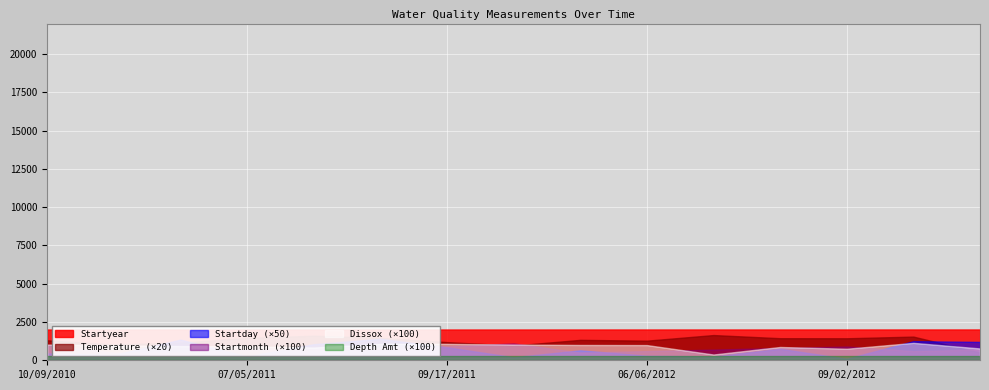

True or false: Result Depth Amt has more than 2 points higher than both neighbors.

False